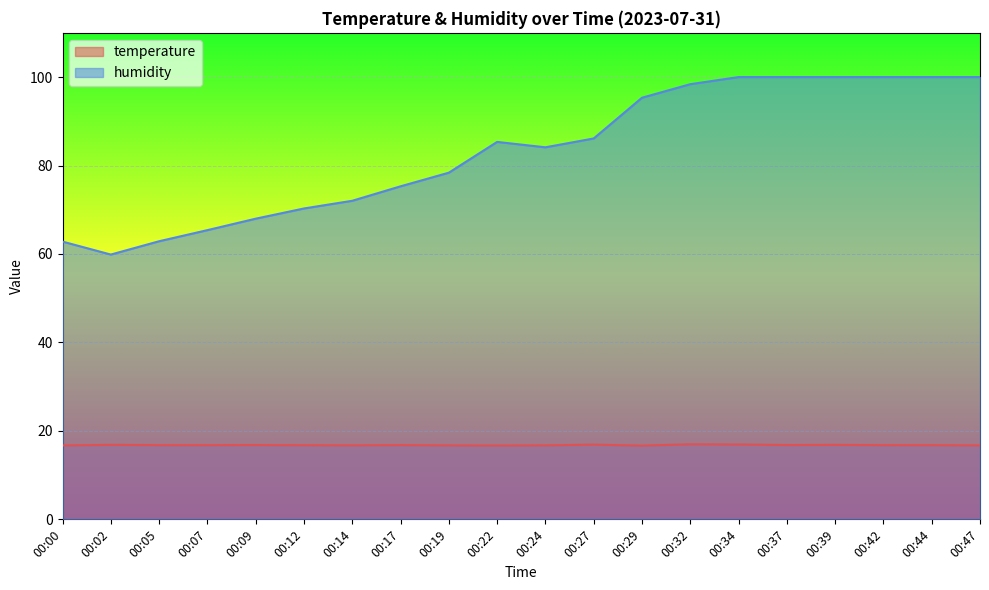

At how many categories does at least one series exceed 53?

20